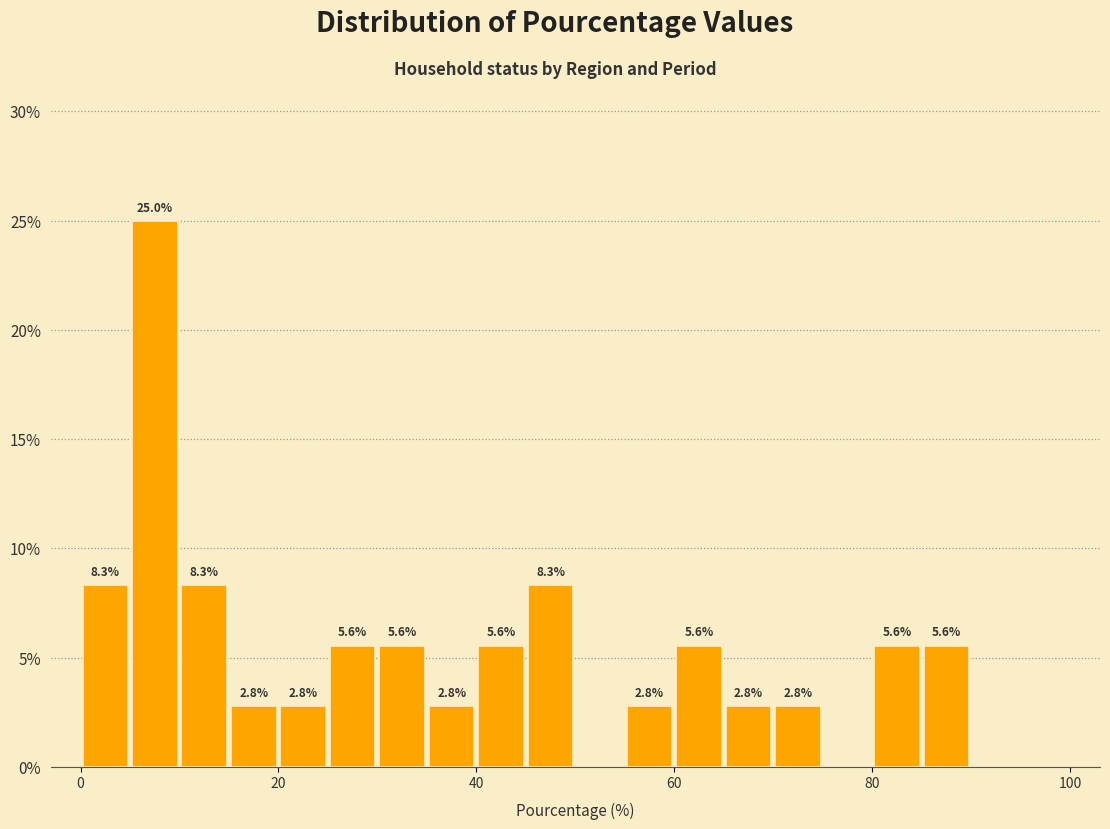

Around what value on the x-axis is the tallest bar? Give the approximate position of its centre, as read against the axis.

8